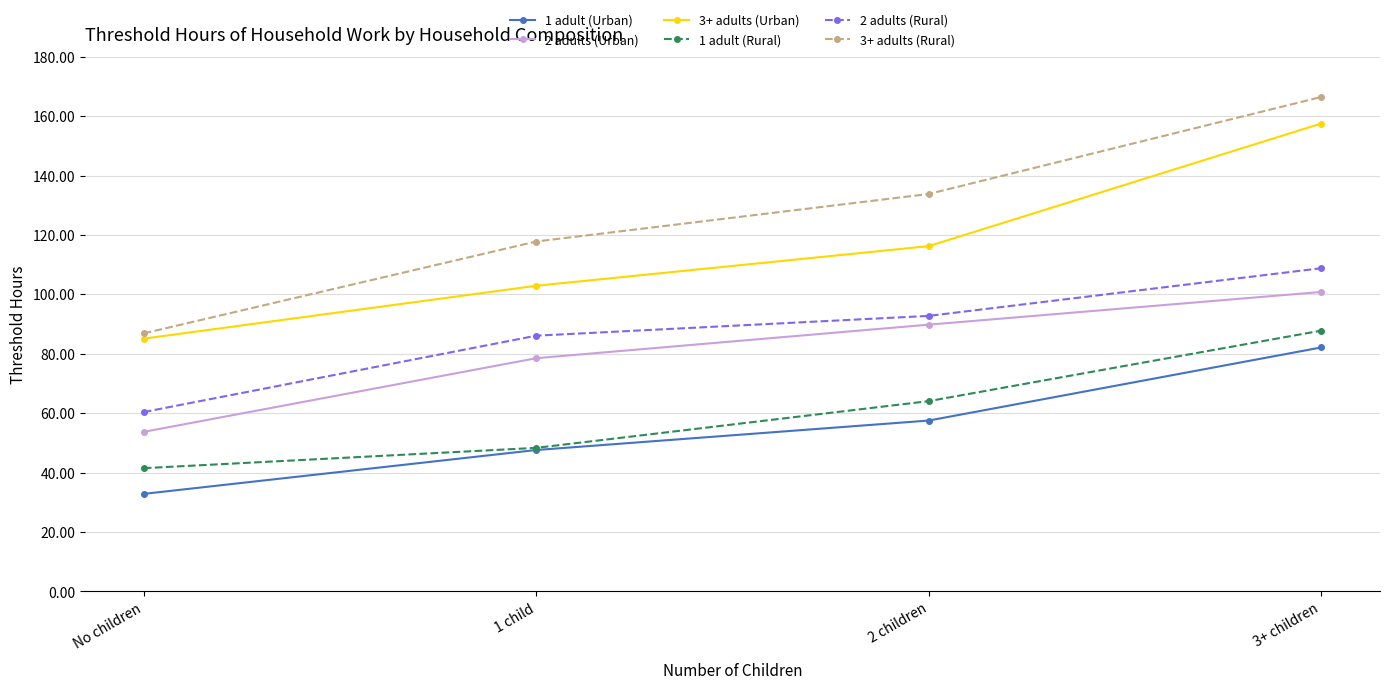

List the labels in order of 2 adults (Rural) value, smallest first.

No children, 1 child, 2 children, 3+ children